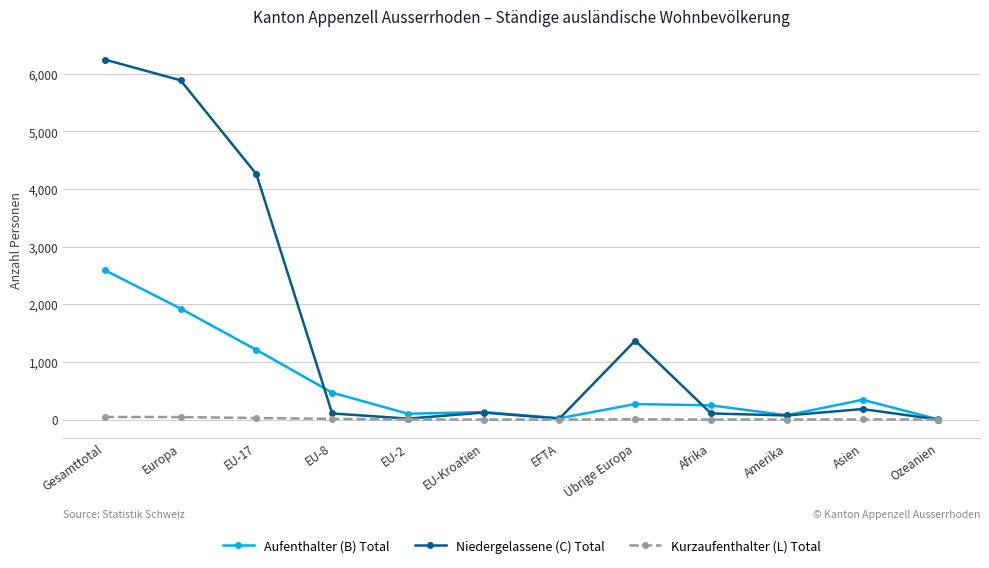

Where is Aufenthalter (B) Total nearest to the value 1297?

EU-17